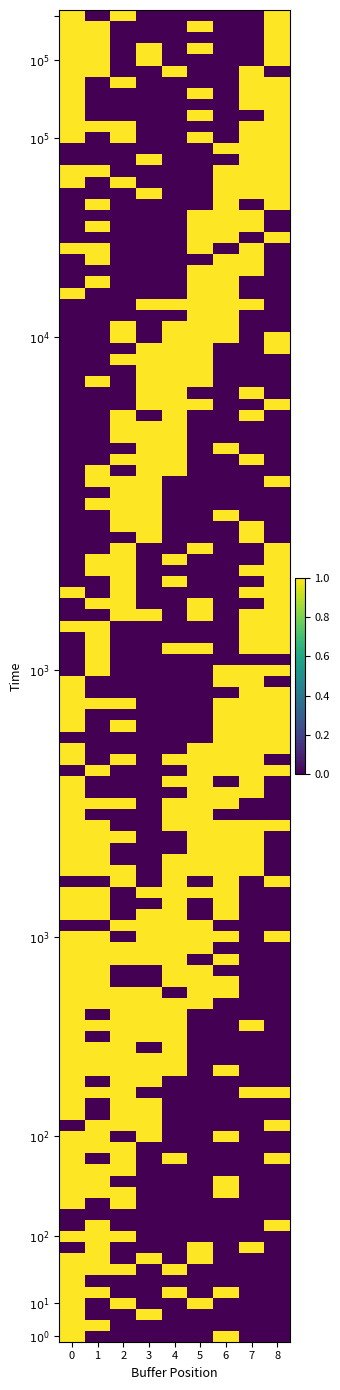

What is the difference between the highest and lowest values at 3?

1